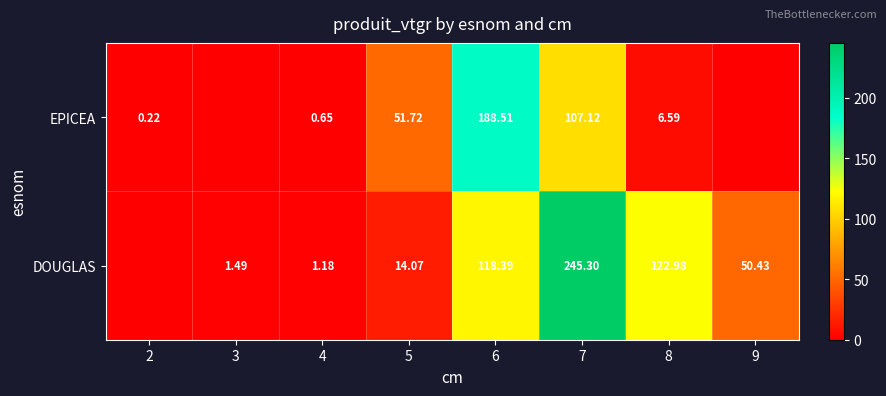

At 6, list the series in order from smallest to largest.

DOUGLAS, EPICEA